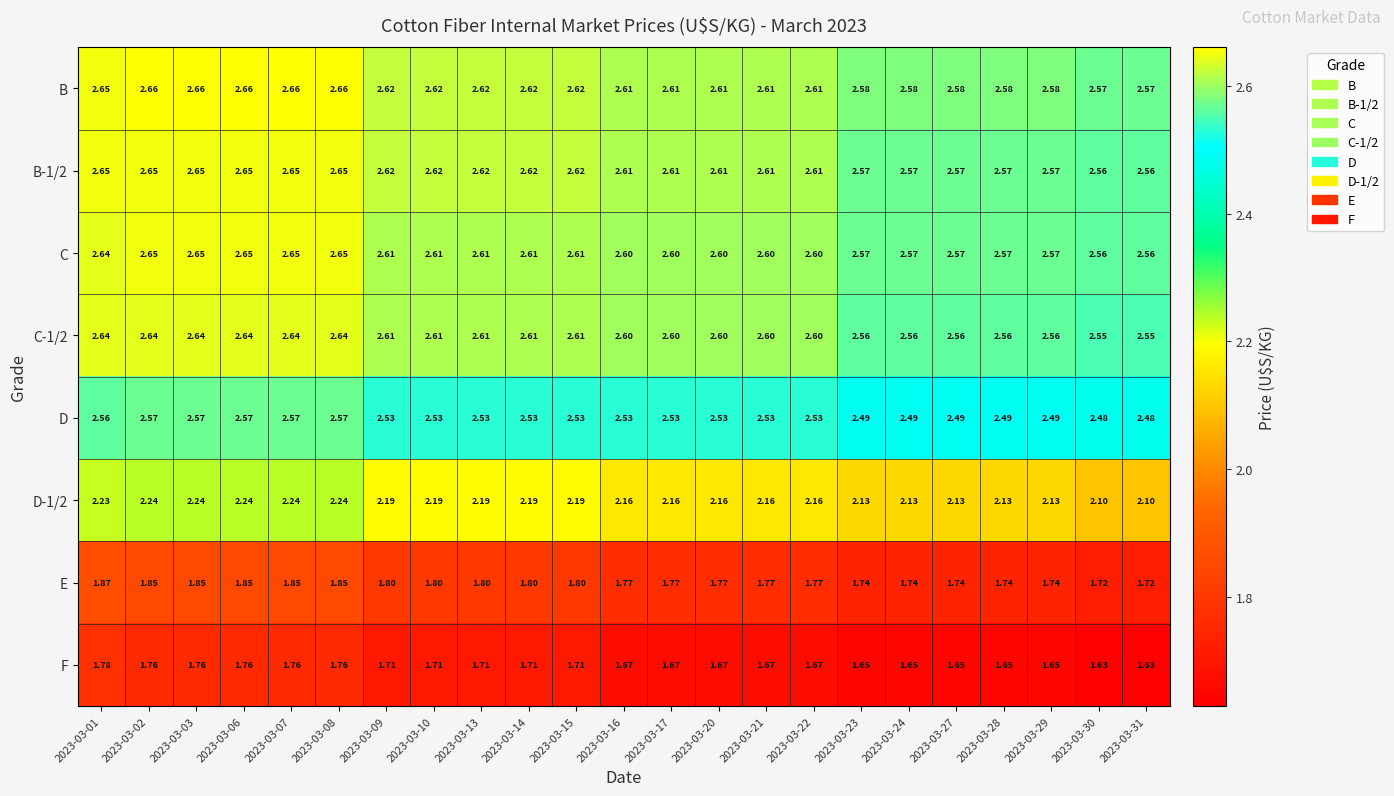

Which series has the largest total across all categories?

B